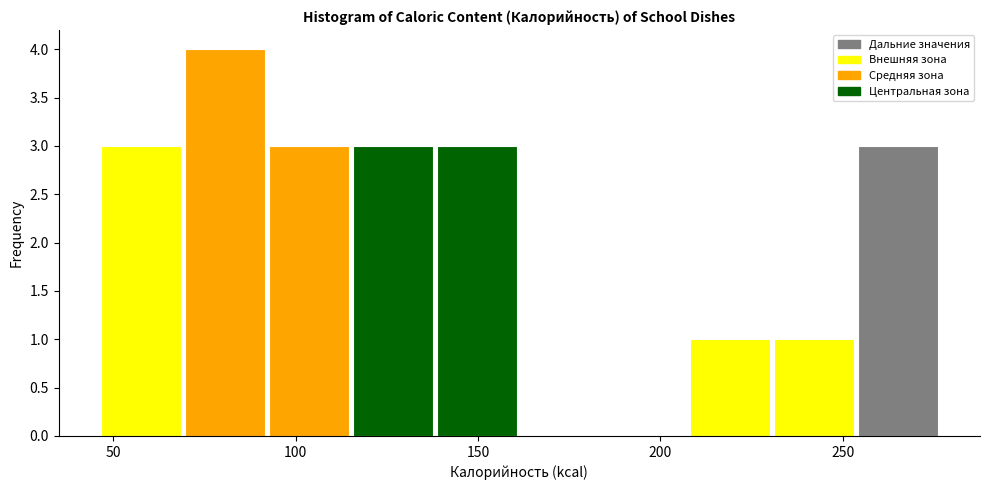

Reading left to right, transcribe this chart: for each bar, give the range it covers on the x-axis and its height. Neither the bar edges nor the heights are printed on the chart, so give them approximately, as read against the axes.

45 to 70: 3
70 to 90: 4
90 to 115: 3
115 to 140: 3
140 to 160: 3
160 to 185: 0
185 to 205: 0
205 to 230: 1
230 to 255: 1
255 to 275: 3